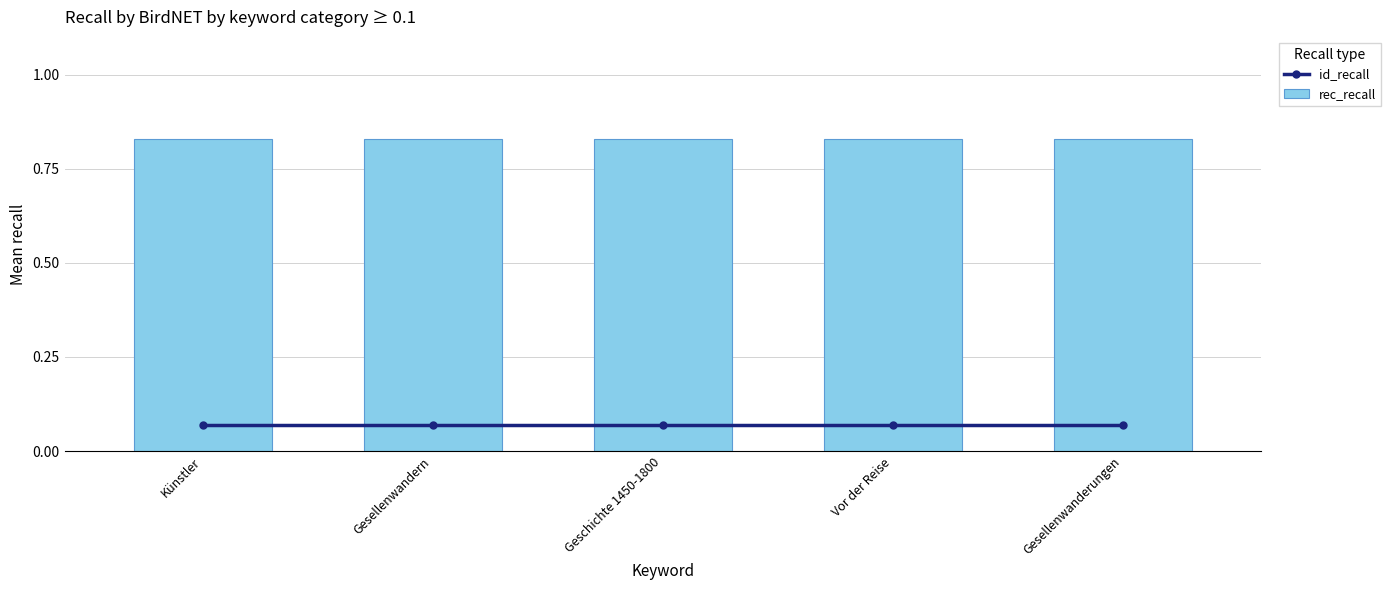

What is the maximum value shown in the chart?

0.8